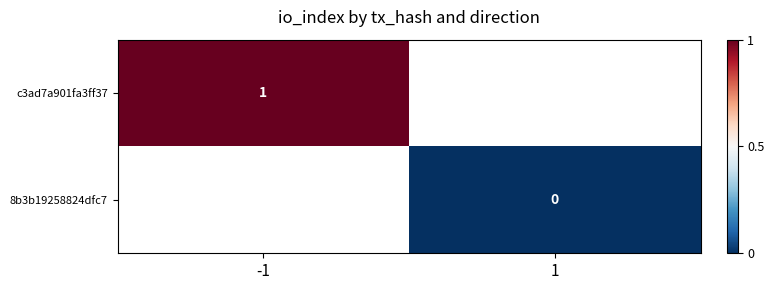

Is it true that c3ad7a901fa3ff37 equals 0 at -1?

False